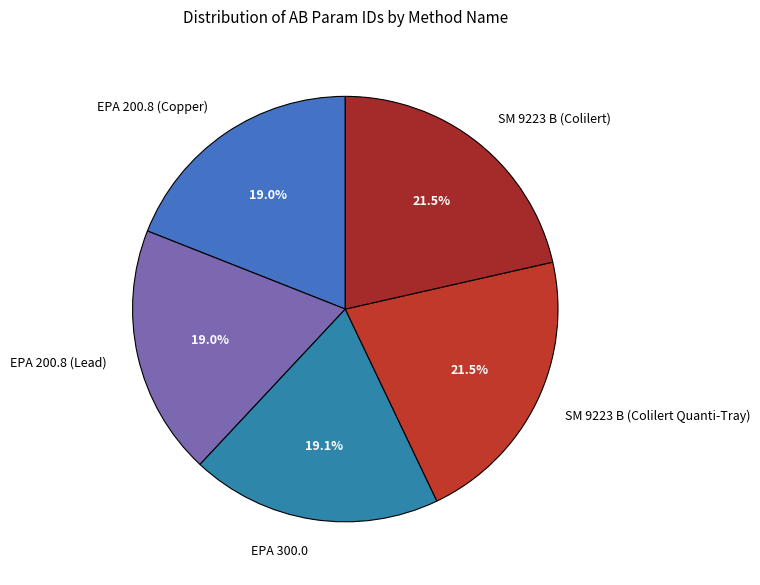

How many segments does this pie chart have?

5